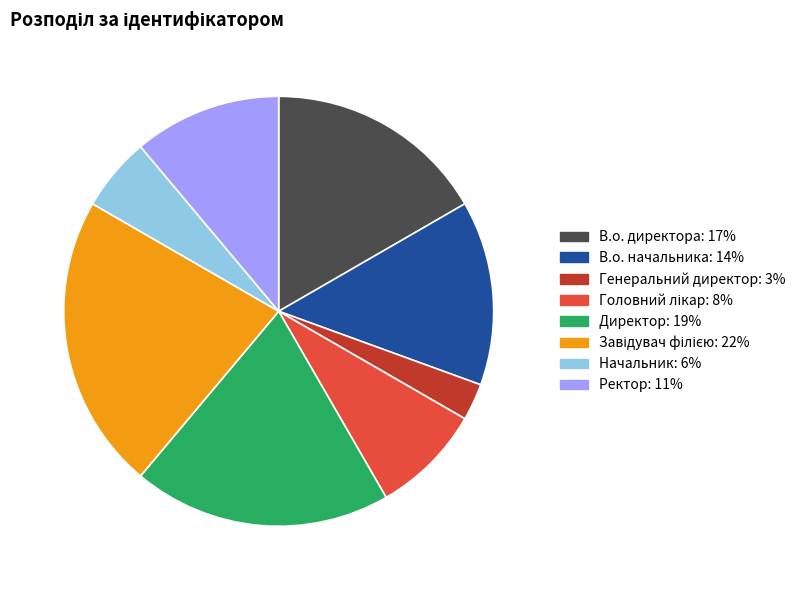

How many segments does this pie chart have?

8